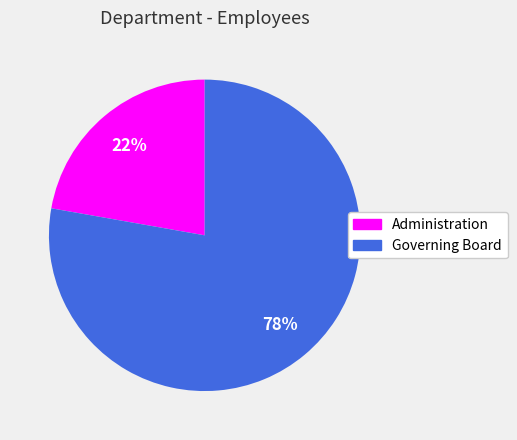

To the nearest percent, what percentage of the pie is Administration?

22%